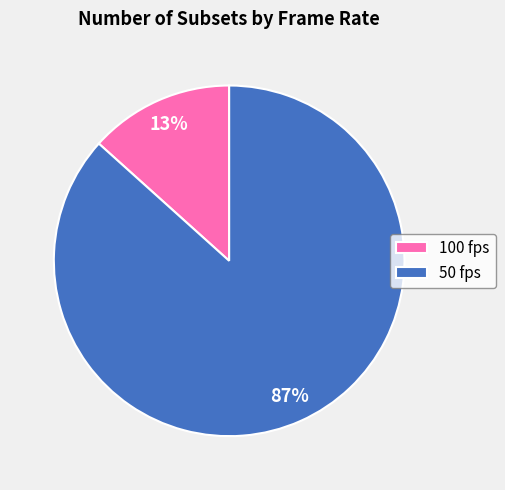

True or false: 100 fps accounts for 13% of the total.

True